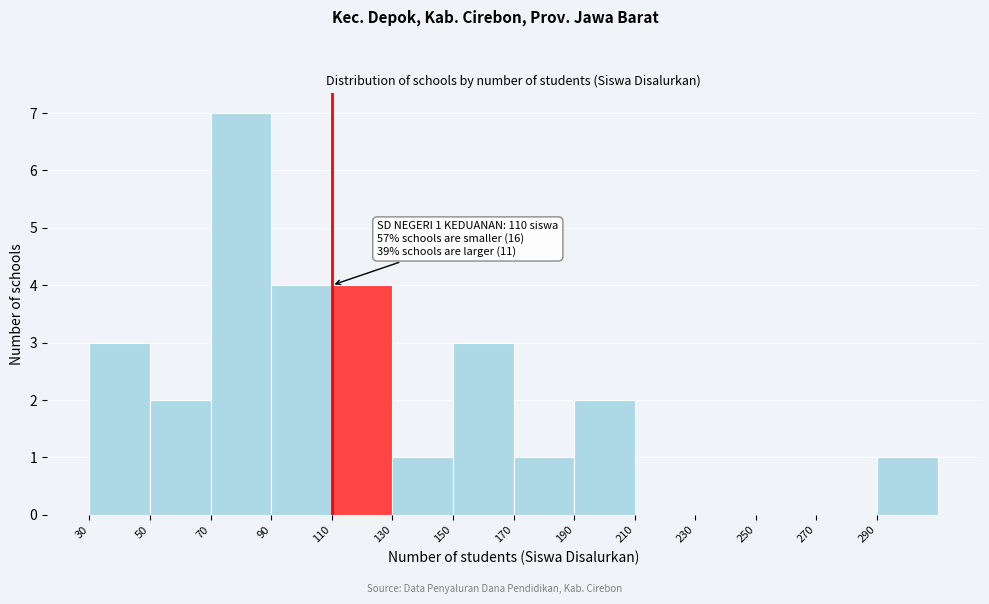

Which range on the x-axis has the tallest bar?

70 to 90